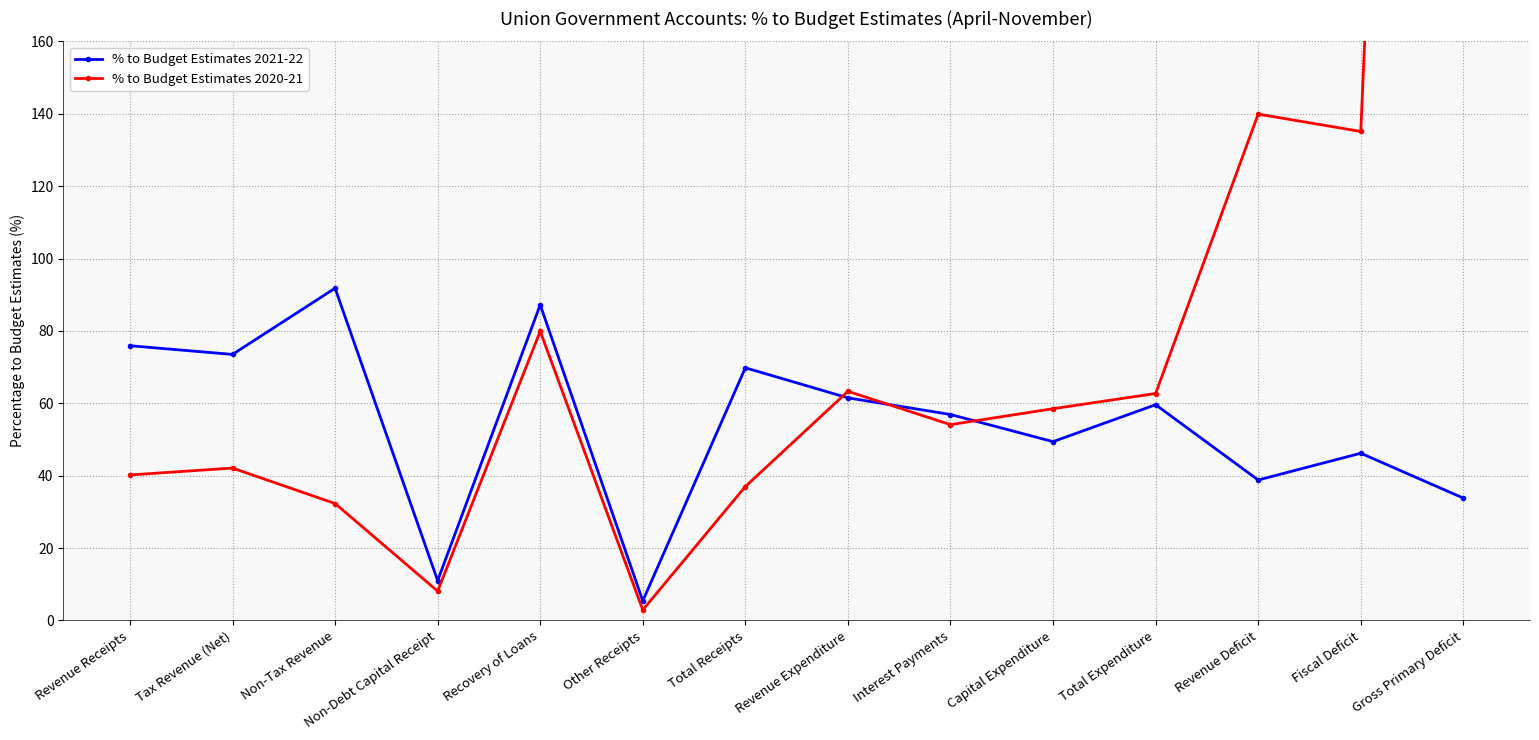

What is the sum of the % to Budget Estimates 2021-22 values at Recovery of Loans and Gross Primary Deficit?

121.0